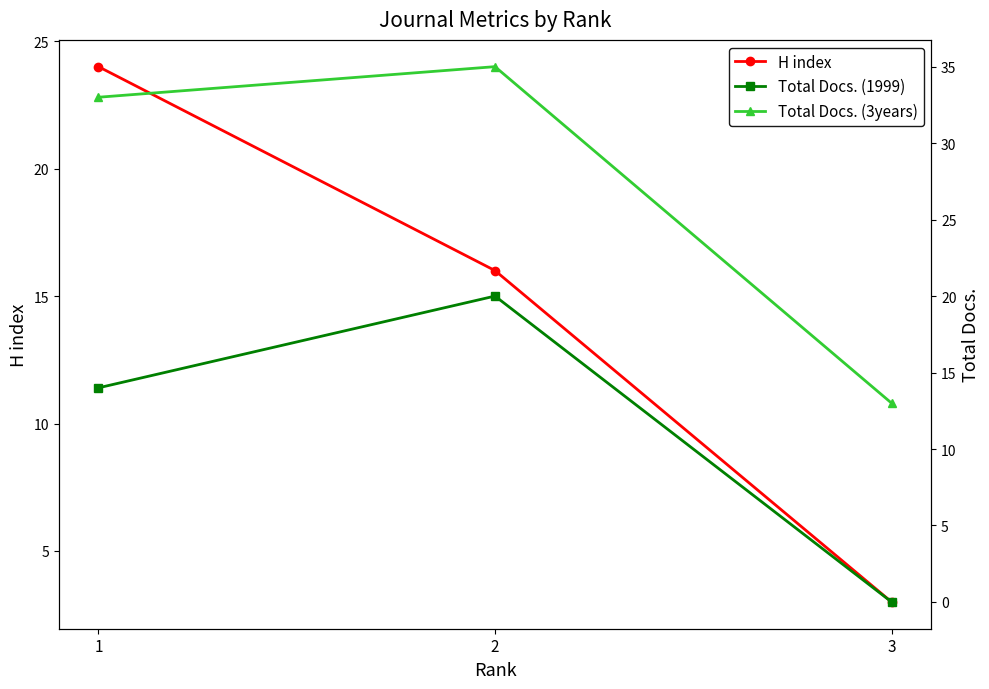

Read the Total Docs. (1999) value at 2.

20